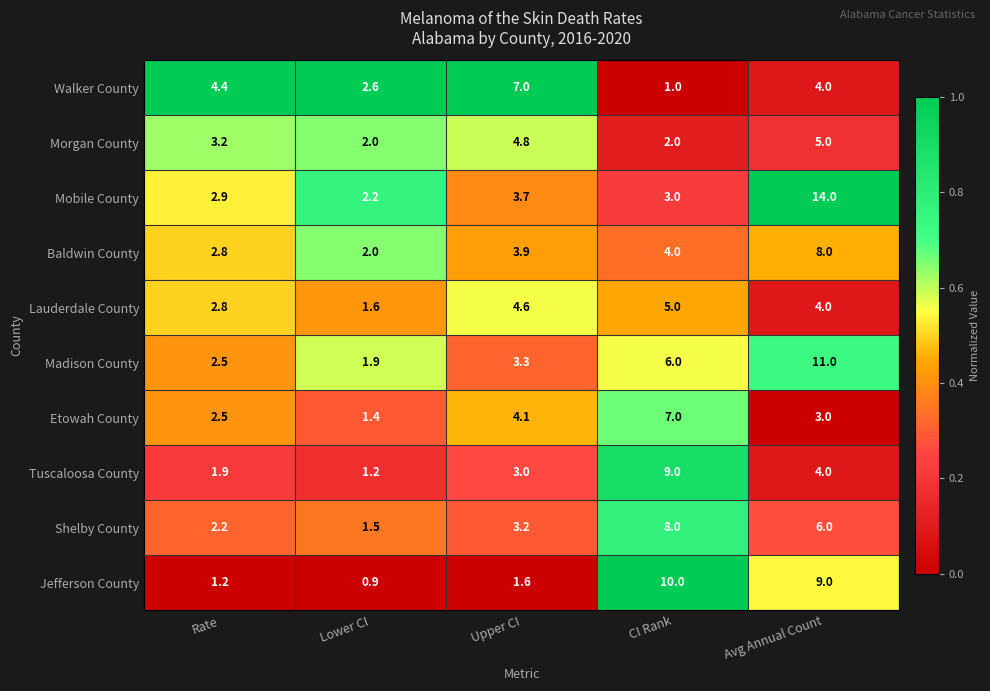

Which series has the largest total across all categories?

Mobile County